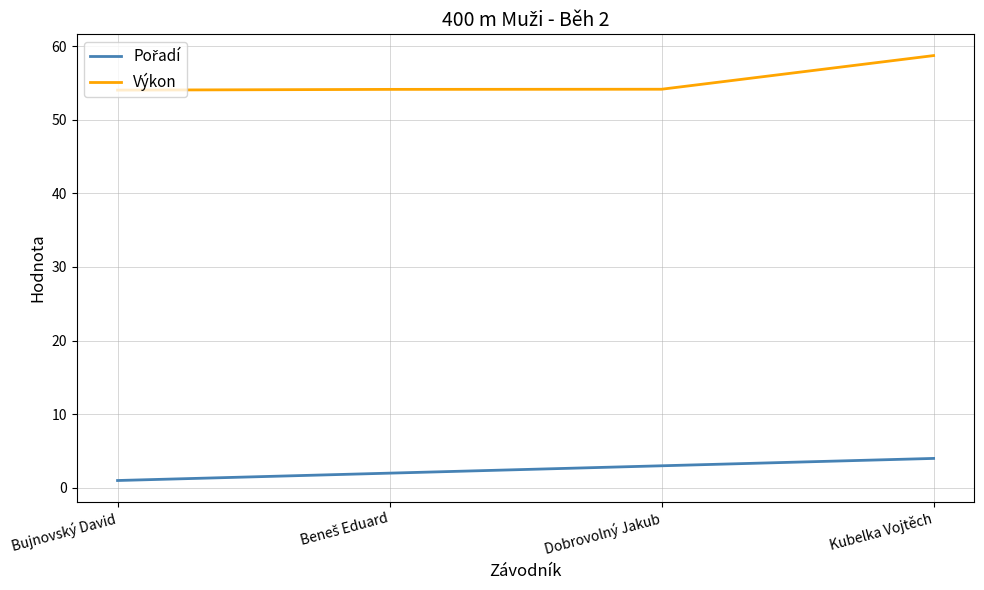

At how many categories does at least one series exceed 18?

4